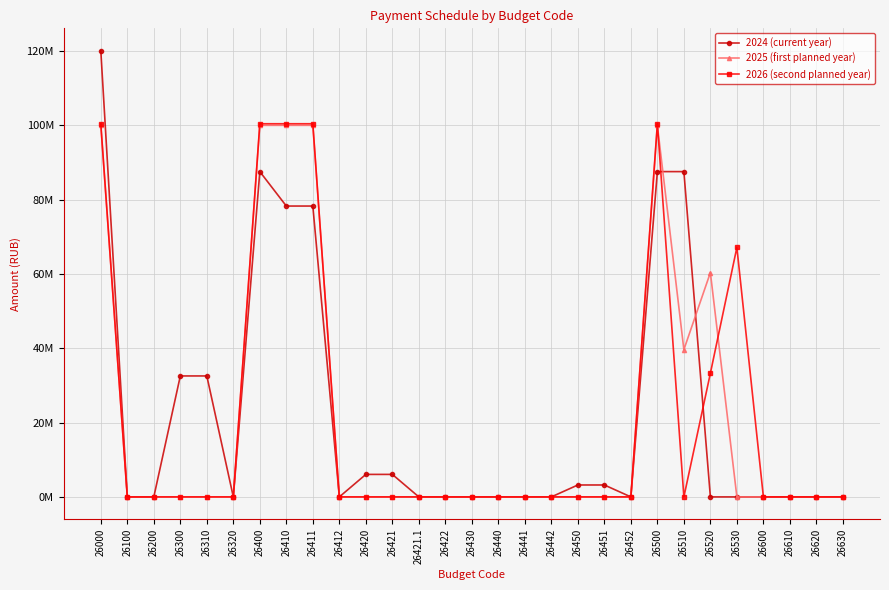

Reading left to right, list all the values displayed in this chart.

2024 (current year): 26000=120046950.3	26100=0.0	26200=0.0	26300=32539907.6	26310=32539907.6	26320=0.0	26400=87507042.7	26410=78243744.2	26411=78243744.2	26412=0.0	26420=6054977.0	26421=6054977.0	26421.1=0.0	26422=0.0	26430=0.0	26440=0.0	26441=0.0	26442=0.0	26450=3208321.5	26451=3208321.5	26452=0.0	26500=87507042.7	26510=87507042.7	26520=0.0	26530=0.0	26600=0.0	26610=0.0	26620=0.0	26630=0.0
2025 (first planned year): 26000=99954842.3	26100=0.0	26200=0.0	26300=0.0	26310=0.0	26320=0.0	26400=99954842.3	26410=99954842.3	26411=99954842.3	26412=0.0	26420=0.0	26421=0.0	26421.1=0.0	26422=0.0	26430=0.0	26440=0.0	26441=0.0	26442=0.0	26450=0.0	26451=0.0	26452=0.0	26500=99954842.3	26510=39613670.5	26520=60341171.8	26530=0.0	26600=0.0	26610=0.0	26620=0.0	26630=0.0
2026 (second planned year): 26000=100381148.1	26100=0.0	26200=0.0	26300=0.0	26310=0.0	26320=0.0	26400=100381148.1	26410=100381148.1	26411=100381148.1	26412=0.0	26420=0.0	26421=0.0	26421.1=0.0	26422=0.0	26430=0.0	26440=0.0	26441=0.0	26442=0.0	26450=0.0	26451=0.0	26452=0.0	26500=100381148.1	26510=0.0	26520=33266670.5	26530=67114477.5	26600=0.0	26610=0.0	26620=0.0	26630=0.0